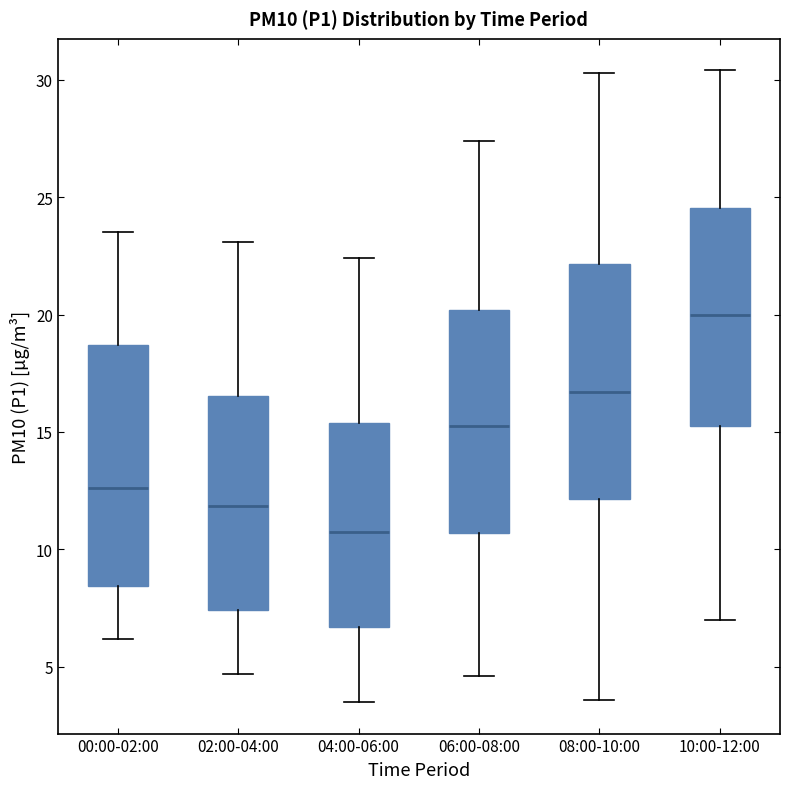

Reading left to right, read every box against the y-axis: the position of its median line, the range the box covers, and the ends of its whiskers. The values are not printed on the chart, so give them approximately, as read against the axis.

00:00-02:00: median 12.5, box 8.5 to 18.5, whiskers 6.0 to 23.5
02:00-04:00: median 12.0, box 7.5 to 16.5, whiskers 4.5 to 23.0
04:00-06:00: median 11.0, box 6.5 to 15.5, whiskers 3.5 to 22.5
06:00-08:00: median 15.5, box 10.5 to 20.0, whiskers 4.5 to 27.5
08:00-10:00: median 16.5, box 12.0 to 22.0, whiskers 3.5 to 30.5
10:00-12:00: median 20.0, box 15.5 to 24.5, whiskers 7.0 to 30.5